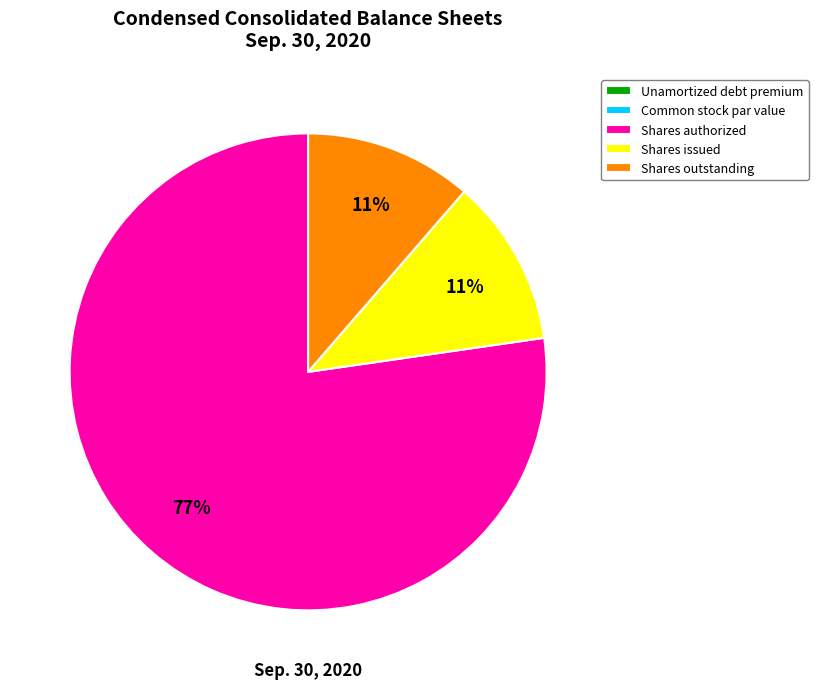

To the nearest percent, what is the average slice percentage?

20%